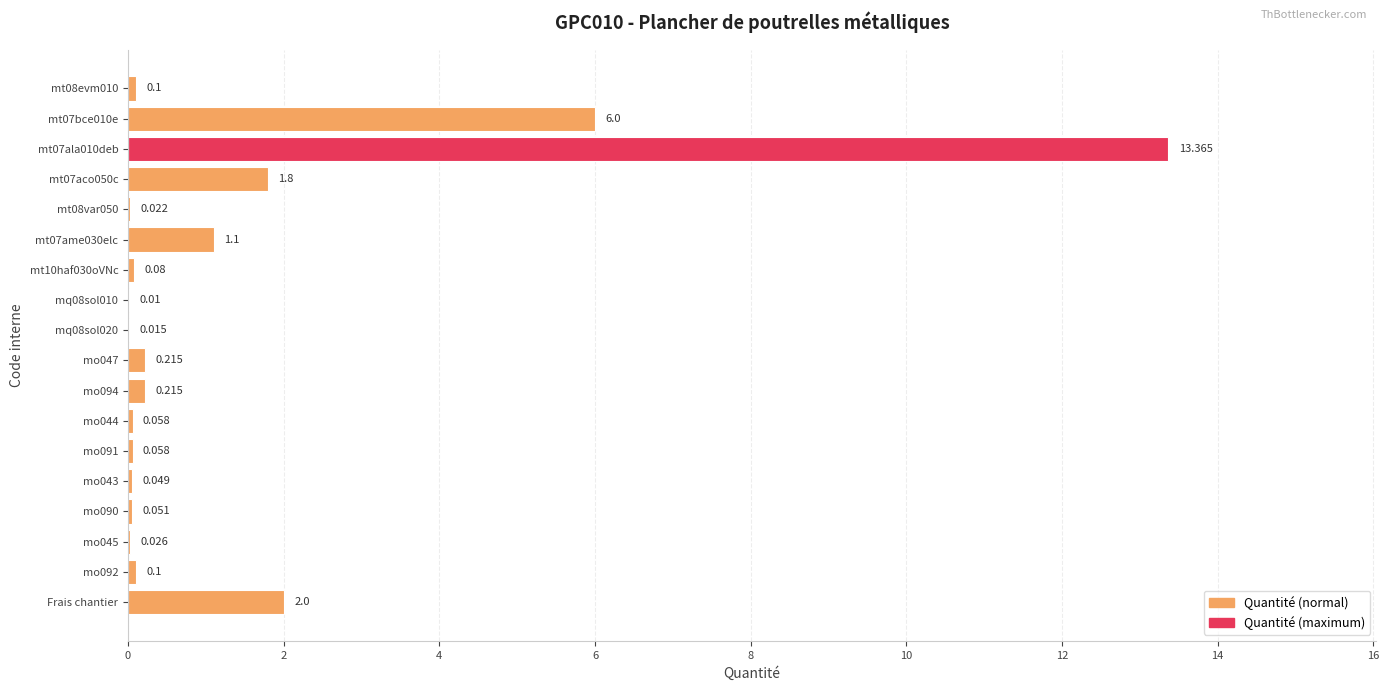

How many bars are there in total?

18